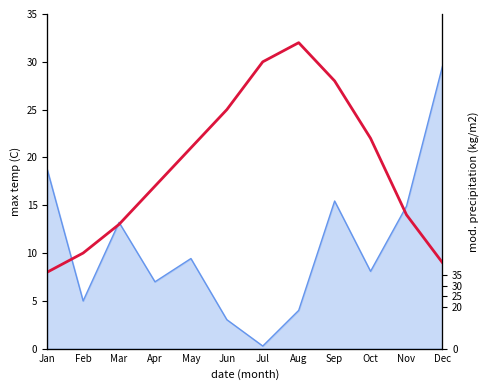

The chart shows a value of 21 at Nov. True or false?

False